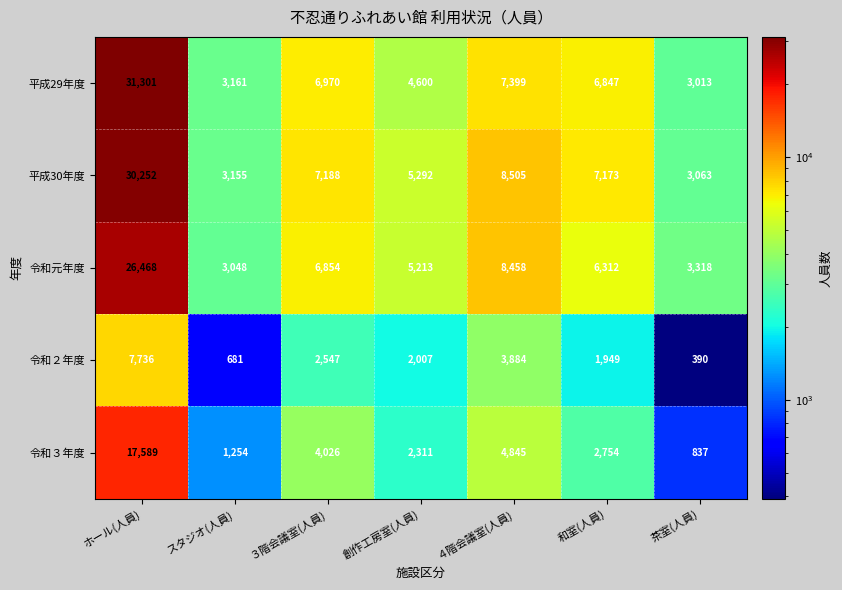

The 平成29年度 series shows 6970 at ３階会議室(人員). True or false?

True